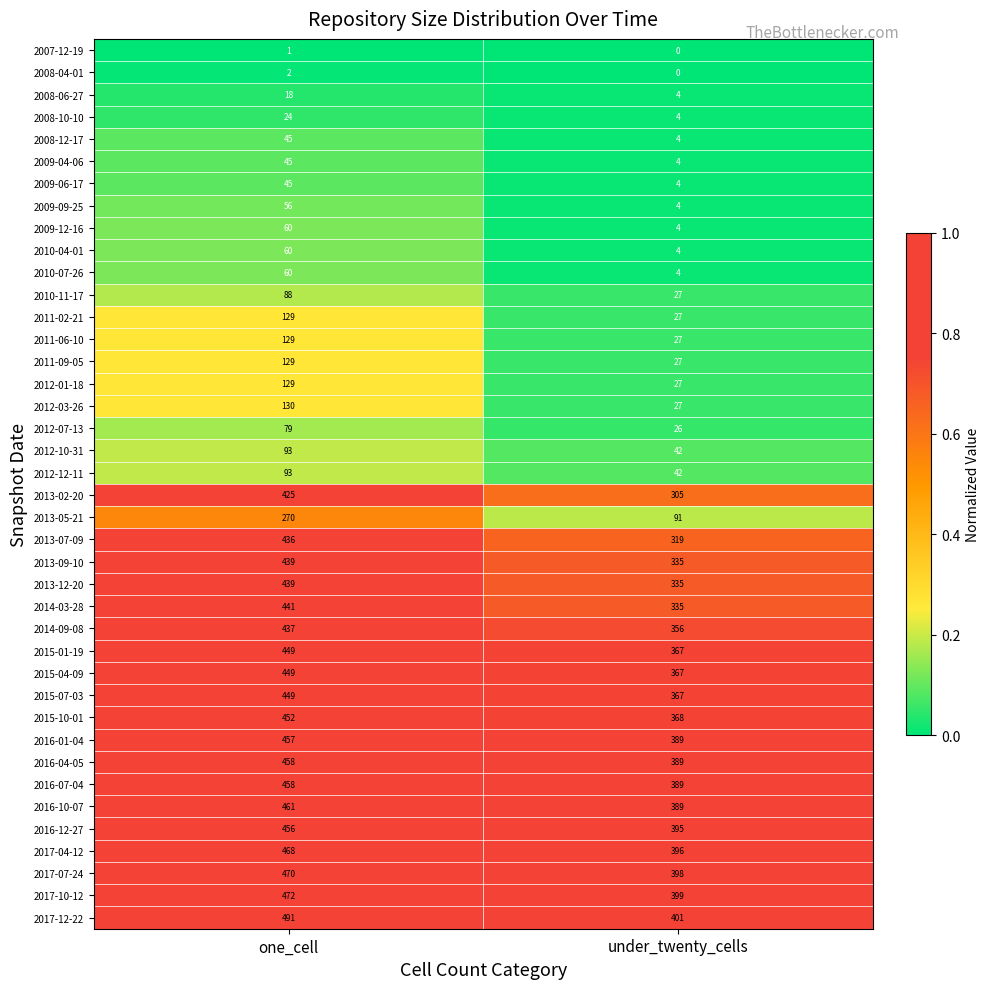

What is the difference between the maximum and minimum values in the 2012-03-26 series?

103